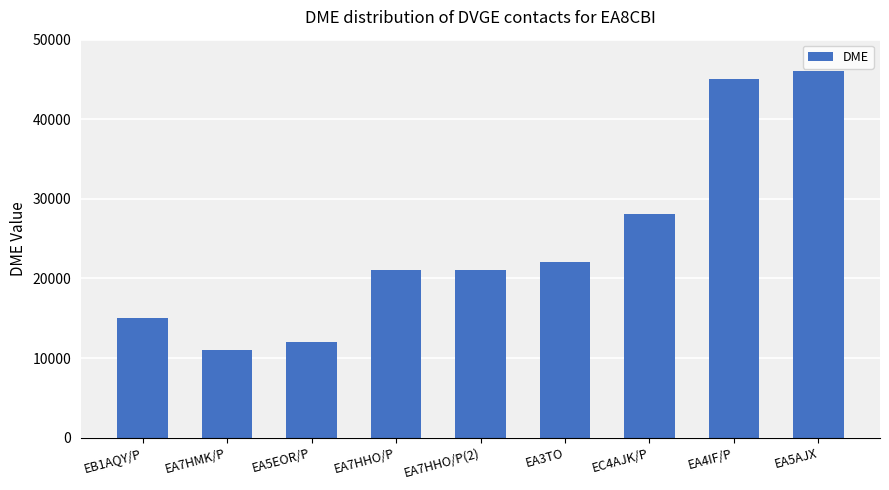

What is the maximum value shown in the chart?

46097